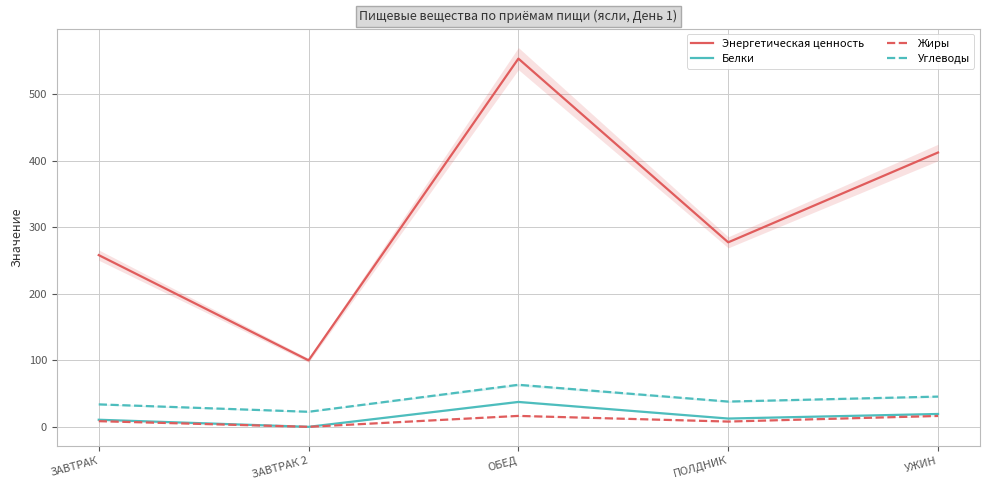

Reading left to right, list all the values displayed in this chart.

Энергетическая ценность: 258.0	100.0	553.0	277.2	412.0
Белки: 10.8	0.2	37.6	12.7	19.5
Жиры: 8.7	0.2	16.6	8.1	16.5
Углеводы: 33.9	22.8	63.3	38.1	45.6